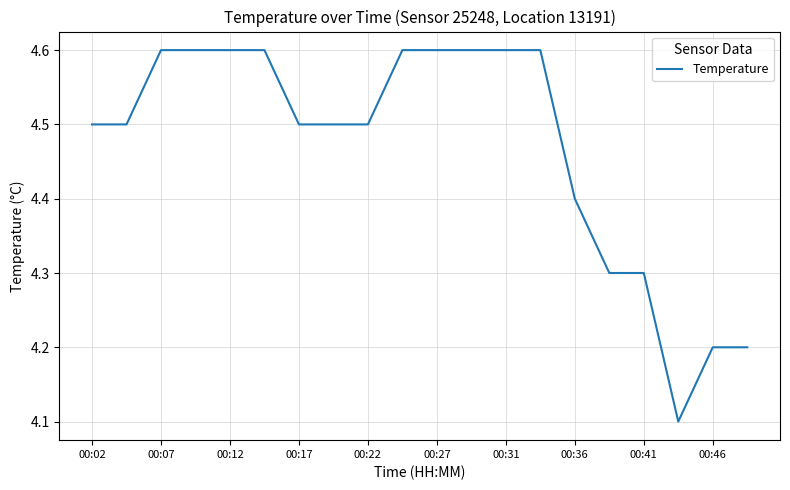

What is the minimum value shown in the chart?

4.1